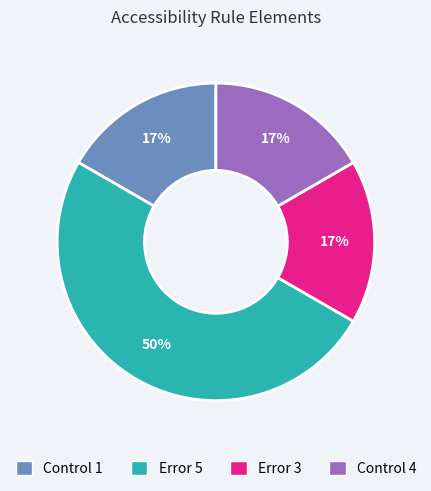

Count the number of slices in the pie.

4